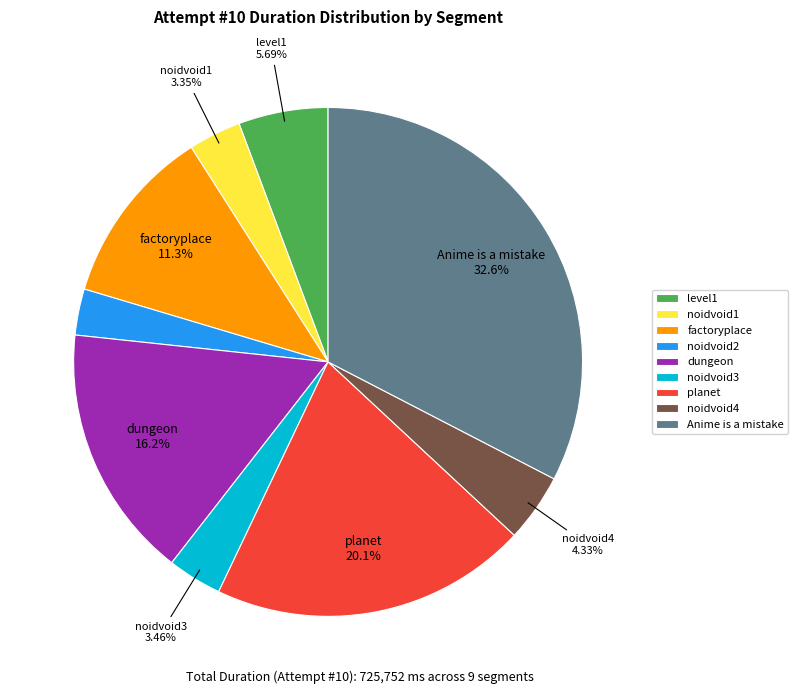

To the nearest percent, what is the difference between the largest and smallest slice percentages?

30%